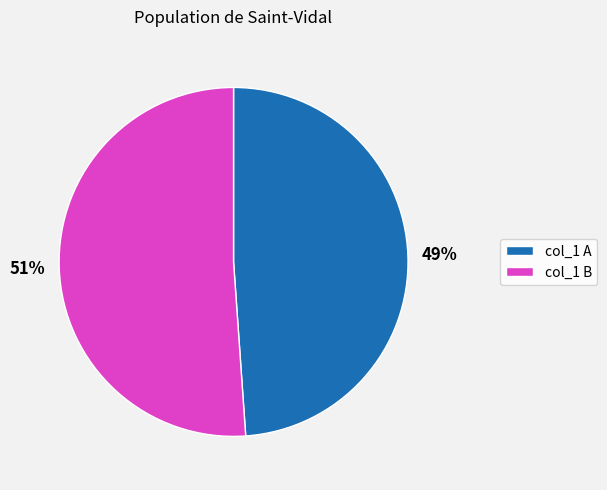

How many segments does this pie chart have?

2